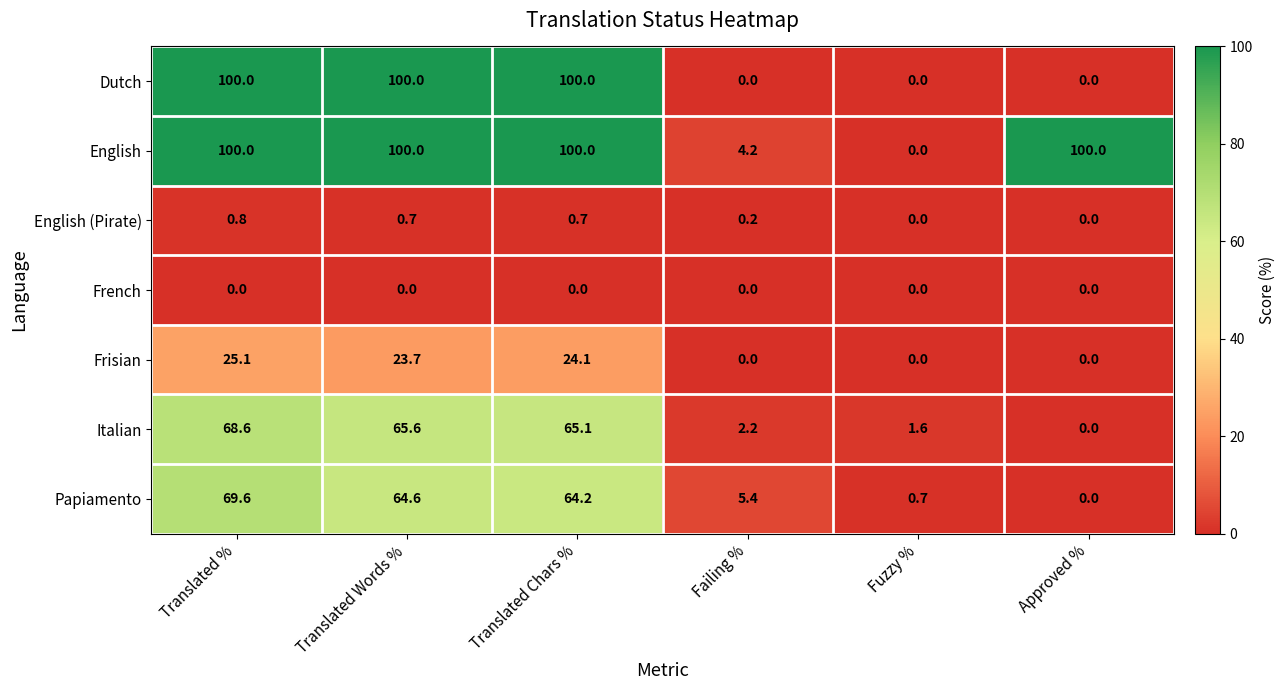

What is the difference between the maximum and minimum values in the English (Pirate) series?

0.8